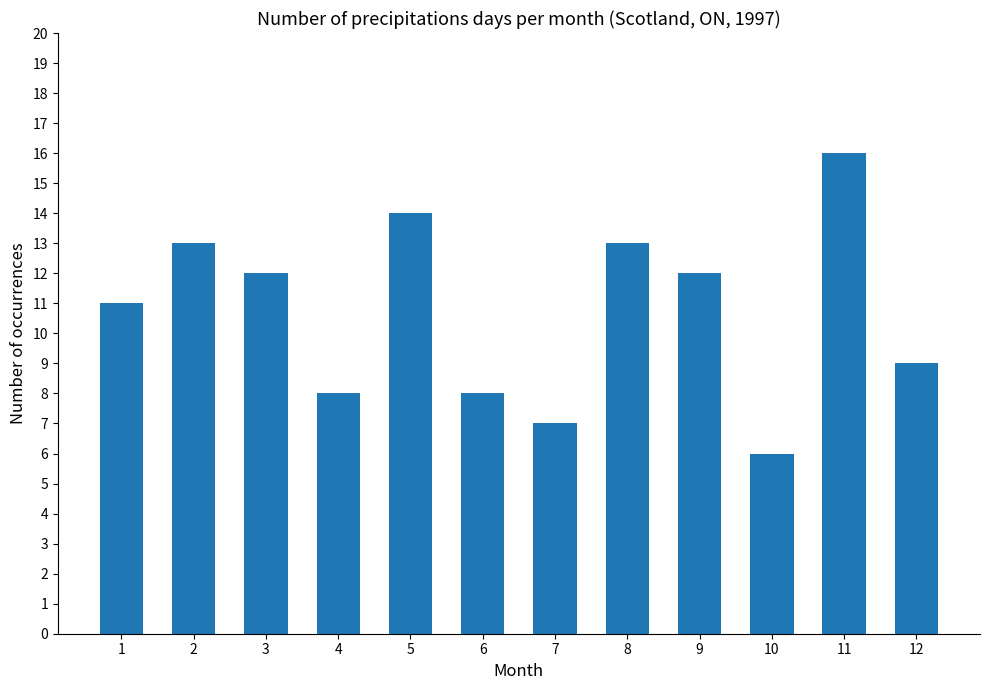

Approximately how many times larger is the value at 7 compared to 10?

1.2